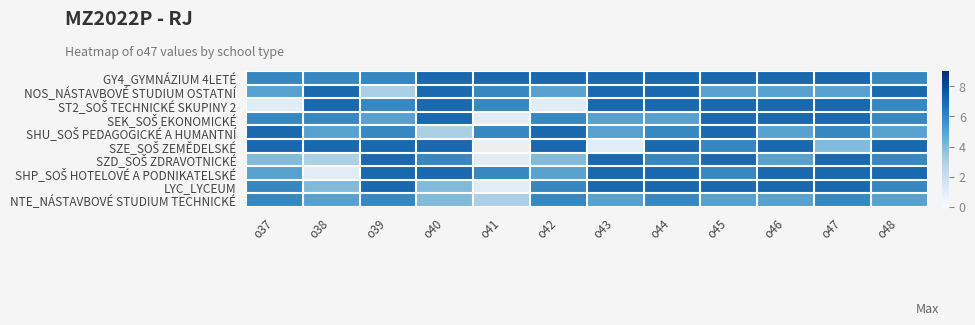

What is the difference between the maximum and second lowest values in the GY4_GYMNÁZIUM 4LETÉ series?

1.0